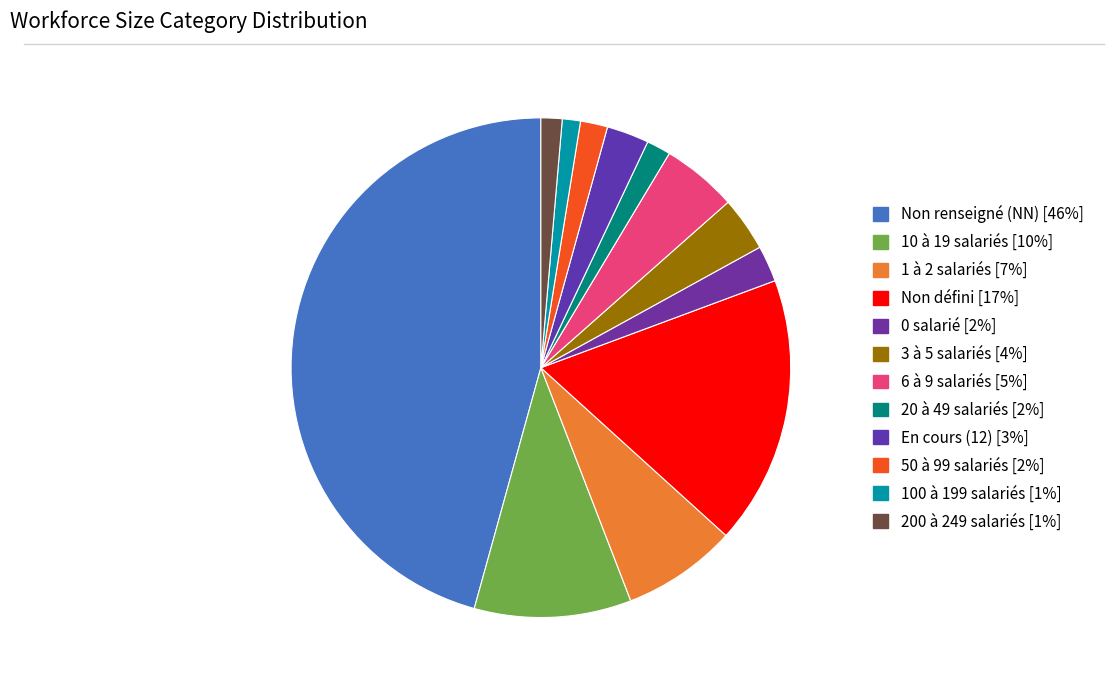

How many segments does this pie chart have?

12